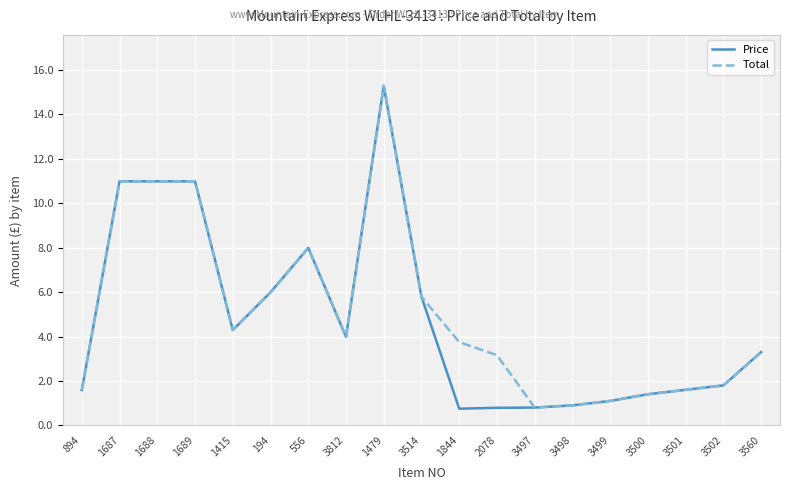

At which label does Total first exceed 3?

1687